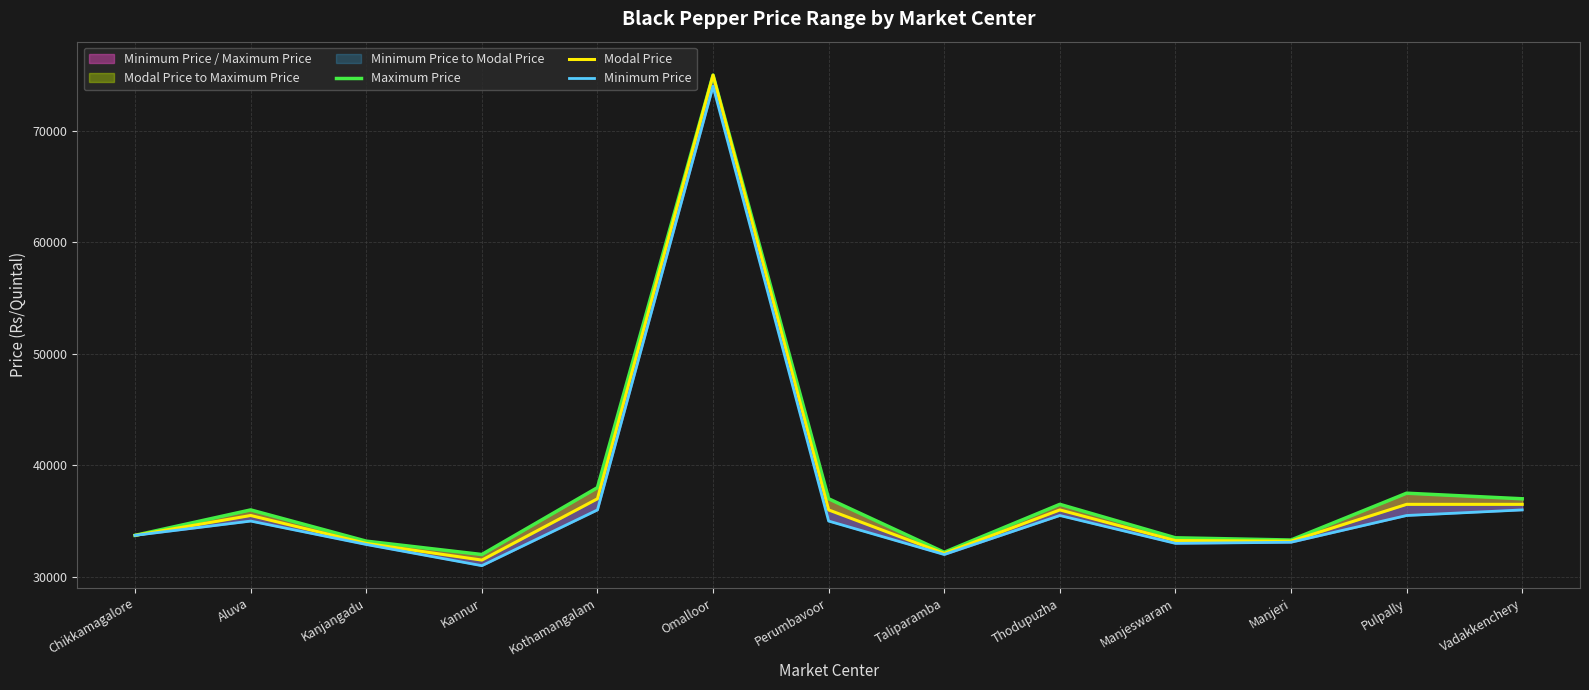

What is the sum of the Maximum Price values at Taliparamba and Pulpally?

69700